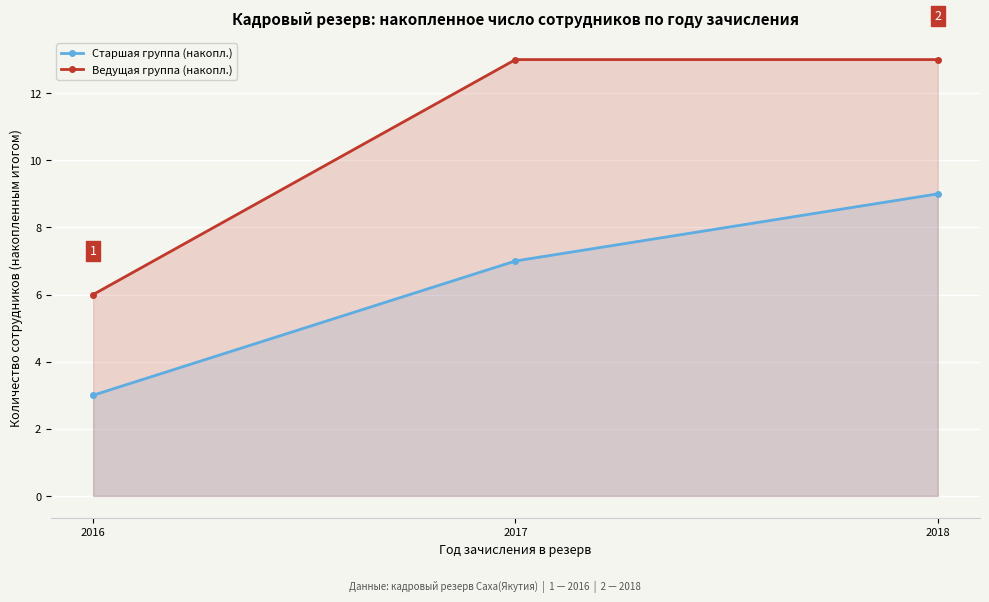

Count the number of data series in this chart.

2